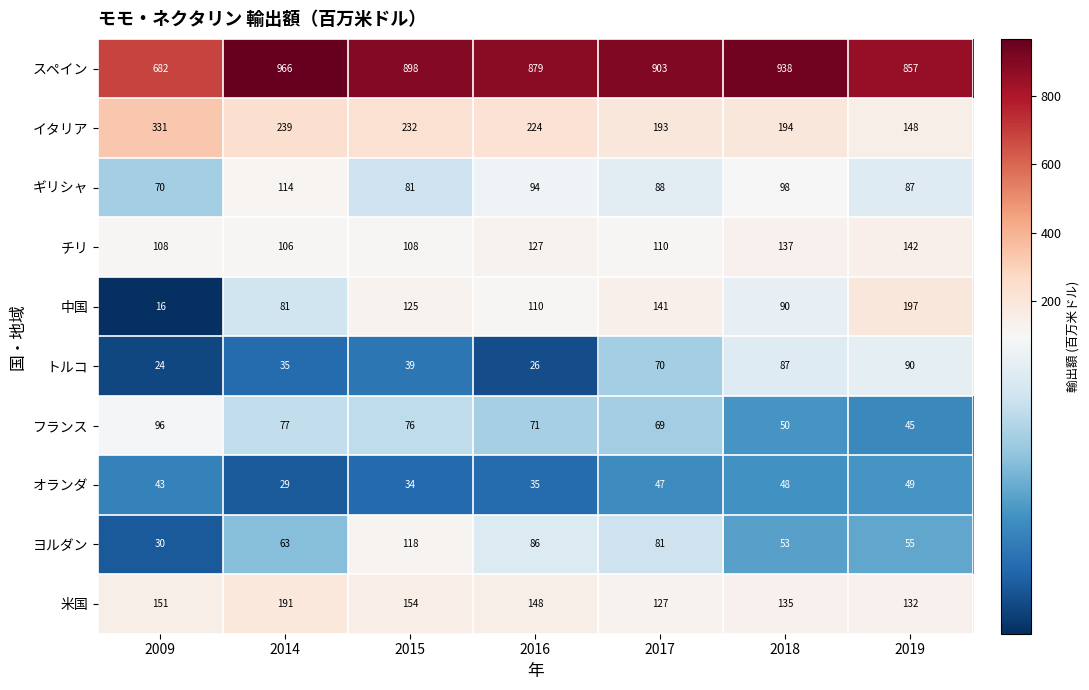

What is the sum of all ギリシャ values?

632